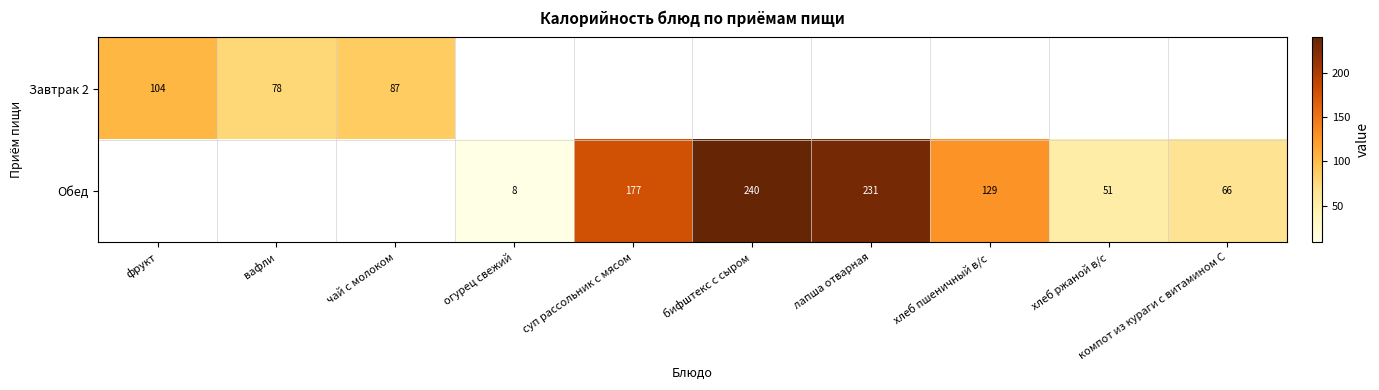

Which category has the highest value across all series?

бифштекс с сыром